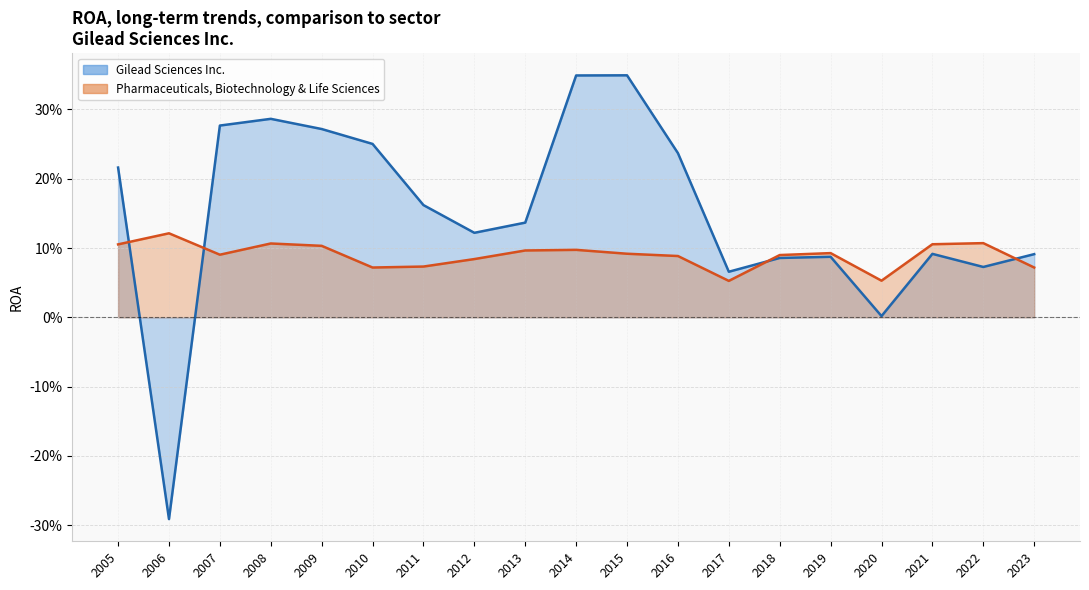

What is the minimum value for Gilead Sciences Inc.?

-0.3